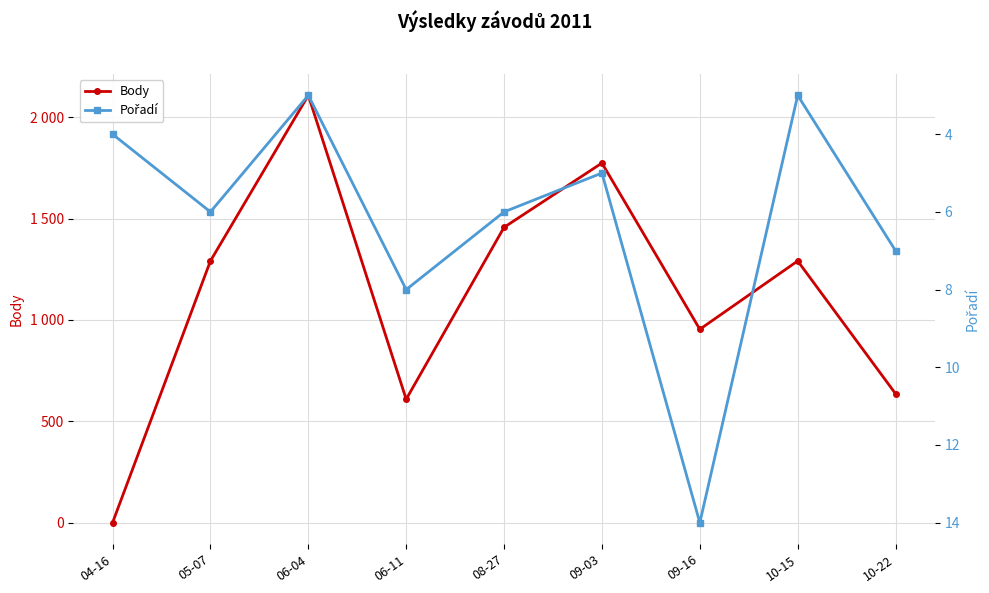

Rank the categories by Body value from lowest to highest.

04-16, 06-11, 10-22, 09-16, 05-07, 10-15, 08-27, 09-03, 06-04